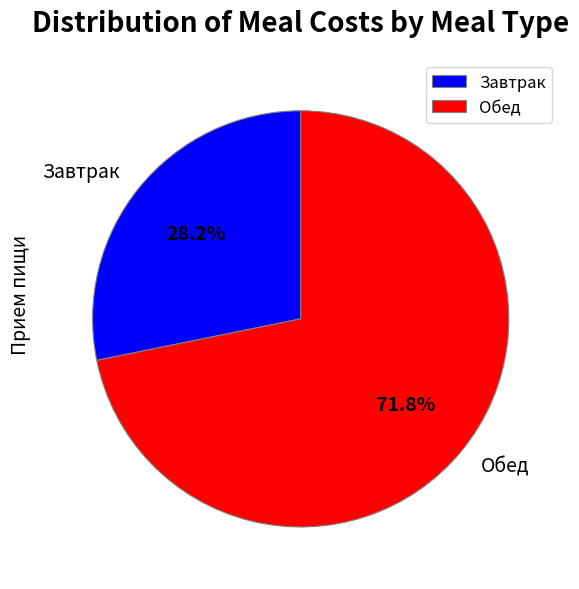

Combined, what portion of the pie is Обед and Завтрак?

100.0%